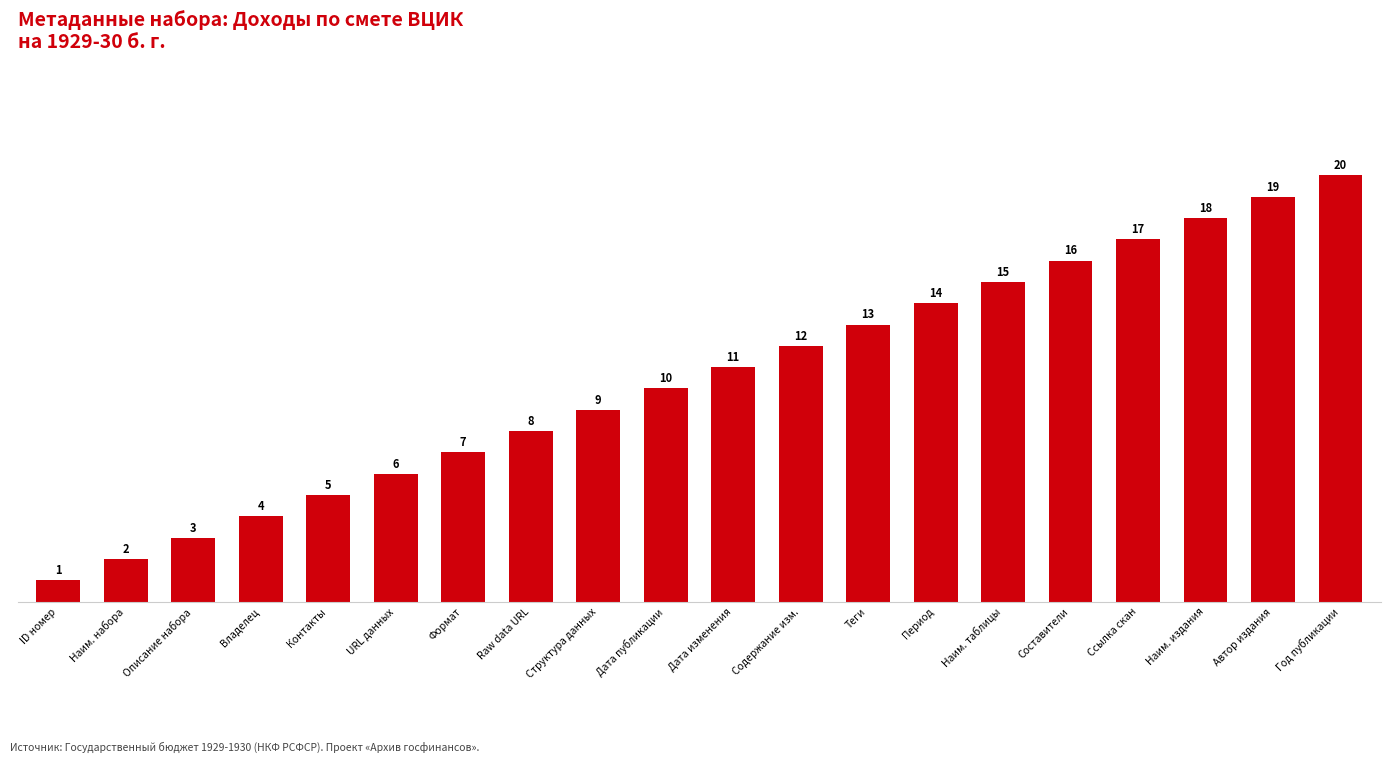

What is the value of the 16th bar from the left?

16